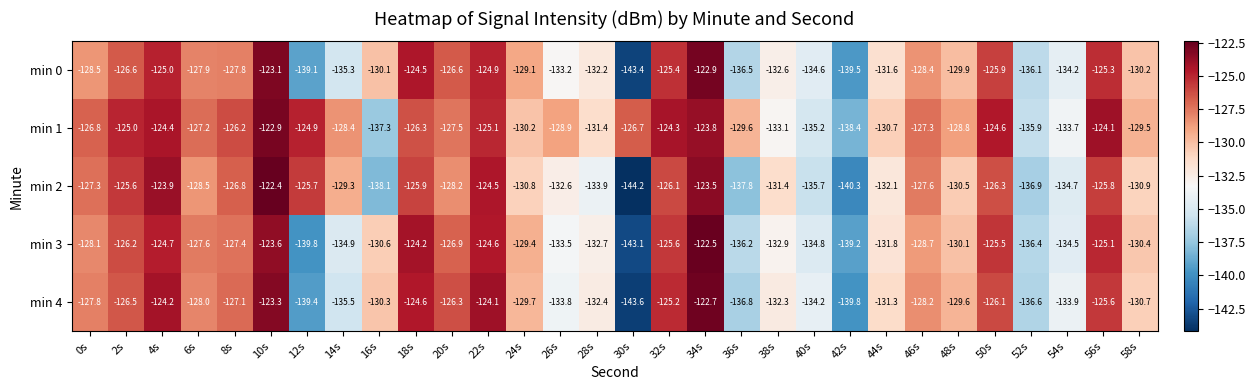

What is the sum of all min 1 values?

-3858.2